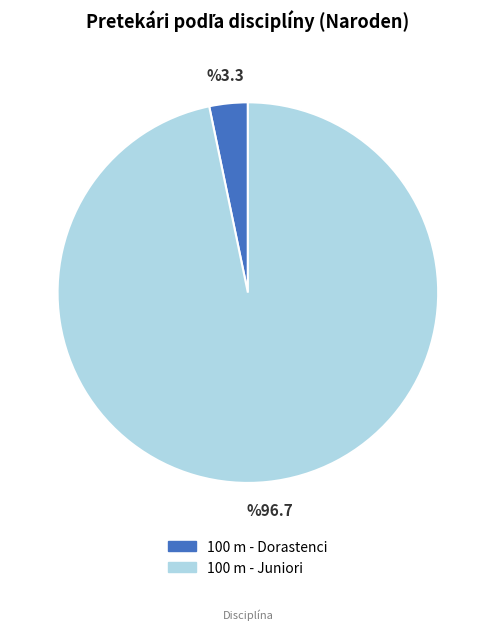

Do 100 m - Juniori and 100 m - Dorastenci together represent more than half of the pie?

Yes